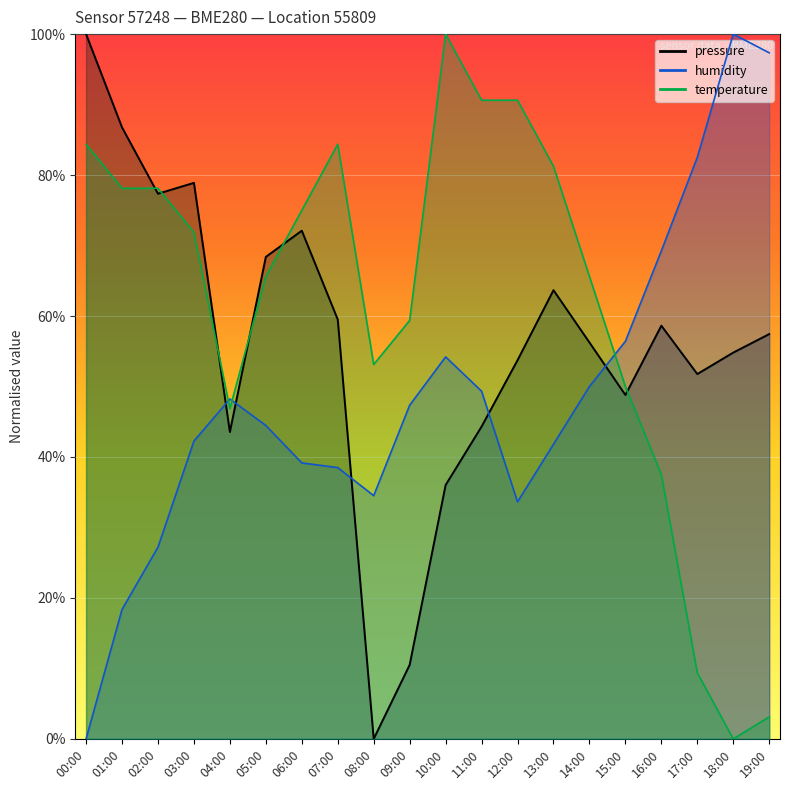

True or false: temperature and pressure cross at least once.

True